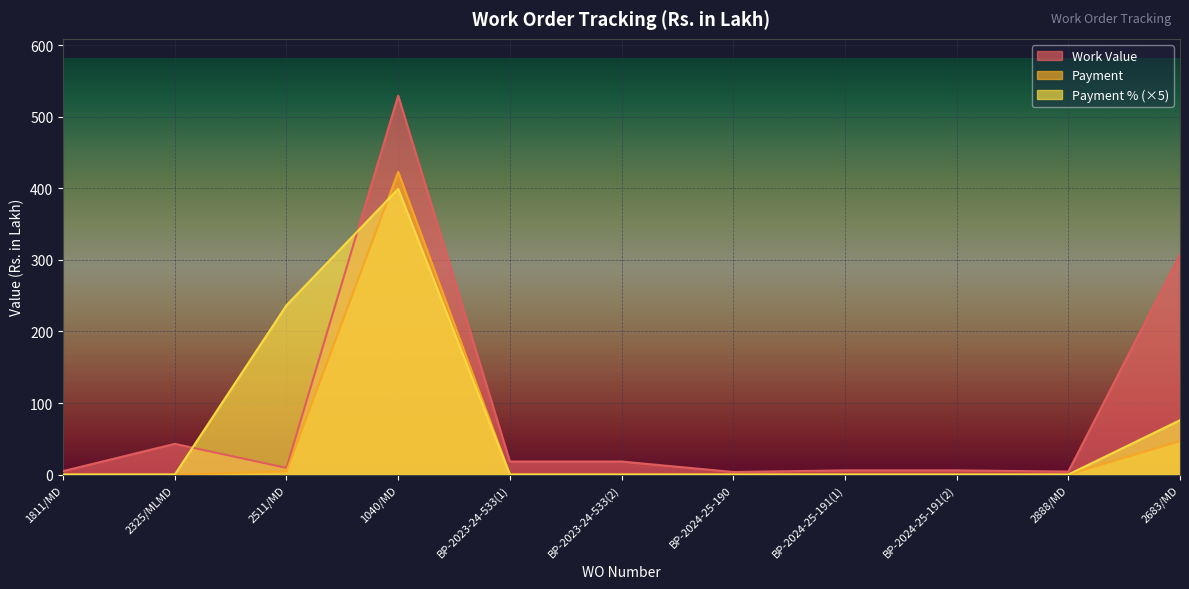

What are all the series names shown in the legend?

Work Value, Payment, Payment % (×5)